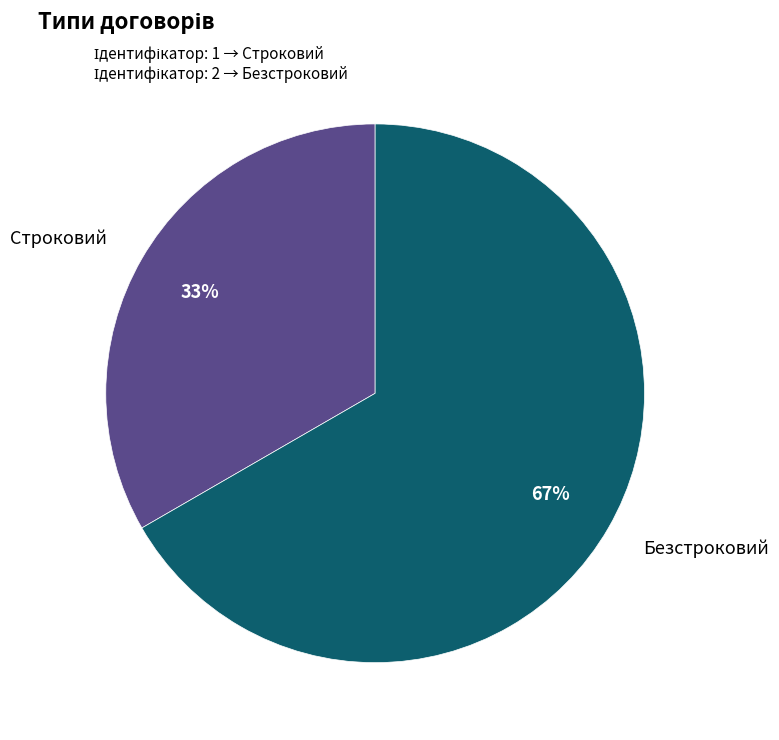

To the nearest percent, what is the average slice percentage?

50%